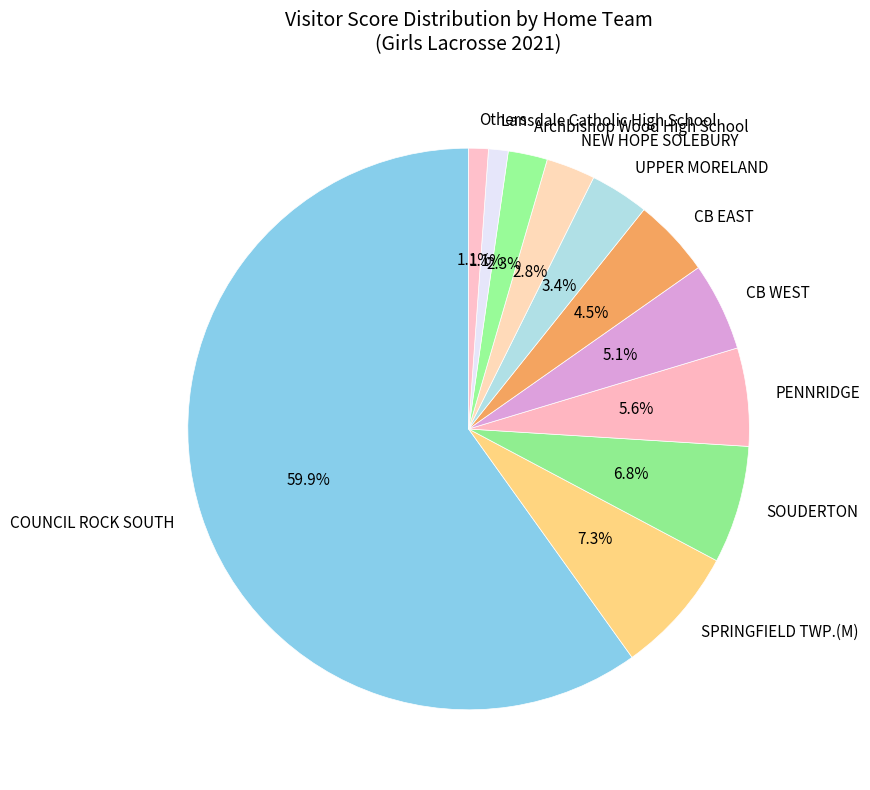

What is the ratio of the value at PENNRIDGE to the value at SOUDERTON?

0.8